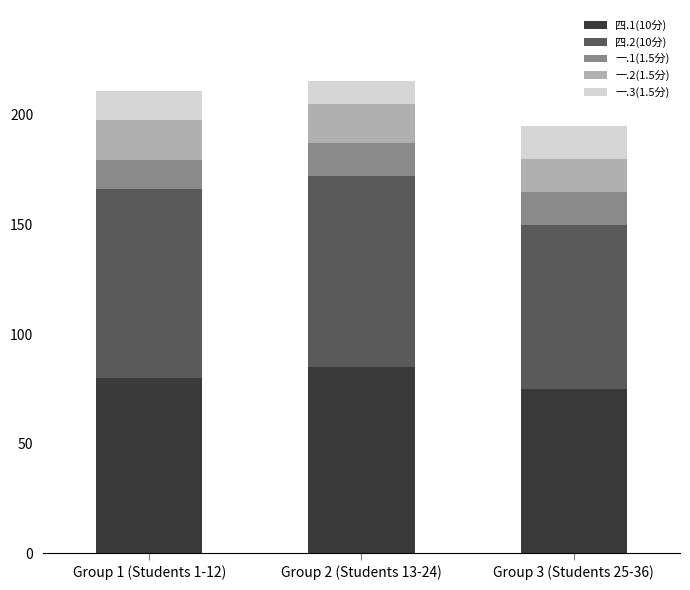

Reading left to right, list the values for the 四.1(10分) series.

Group 1 (Students 1-12)=80.0	Group 2 (Students 13-24)=85.0	Group 3 (Students 25-36)=75.0